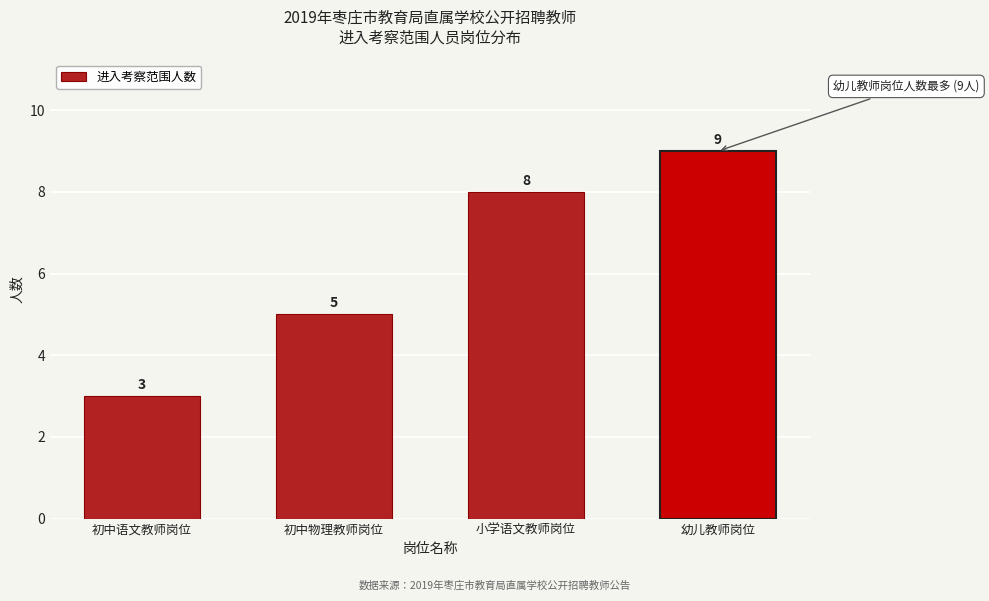

Reading left to right, list all the values displayed in this chart.

初中语文教师岗位=3	初中物理教师岗位=5	小学语文教师岗位=8	幼儿教师岗位=9